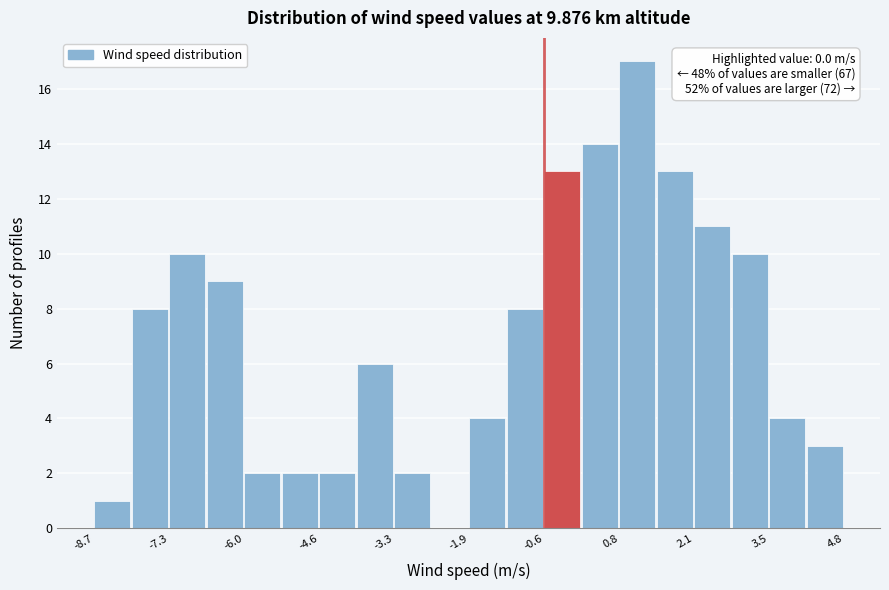

Read against the x-axis, roughly where is the centre of the tallest bar?

1.0